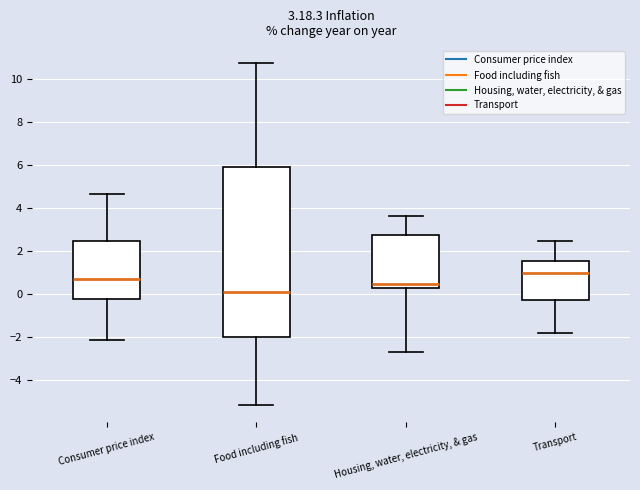

Where does the median line of the box for Housing, water, electricity, & gas sit on the y-axis? The values are not printed on the chart, so give them approximately, as read against the axis.

0.4